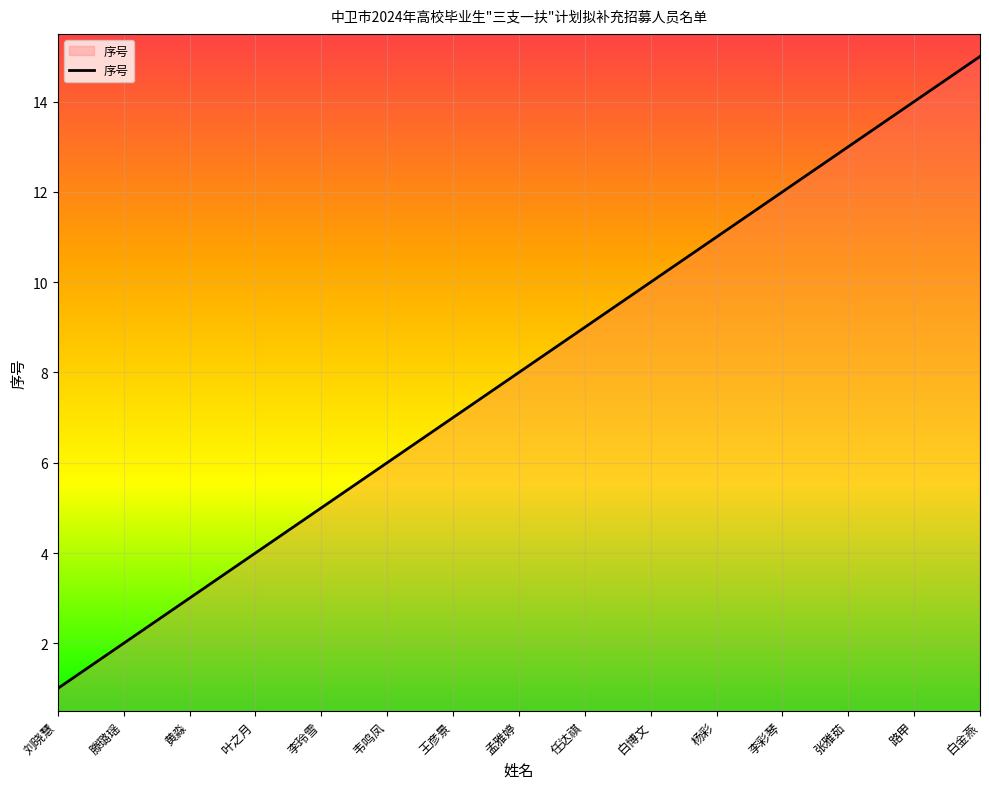

What position from the right is 任达祺?

7